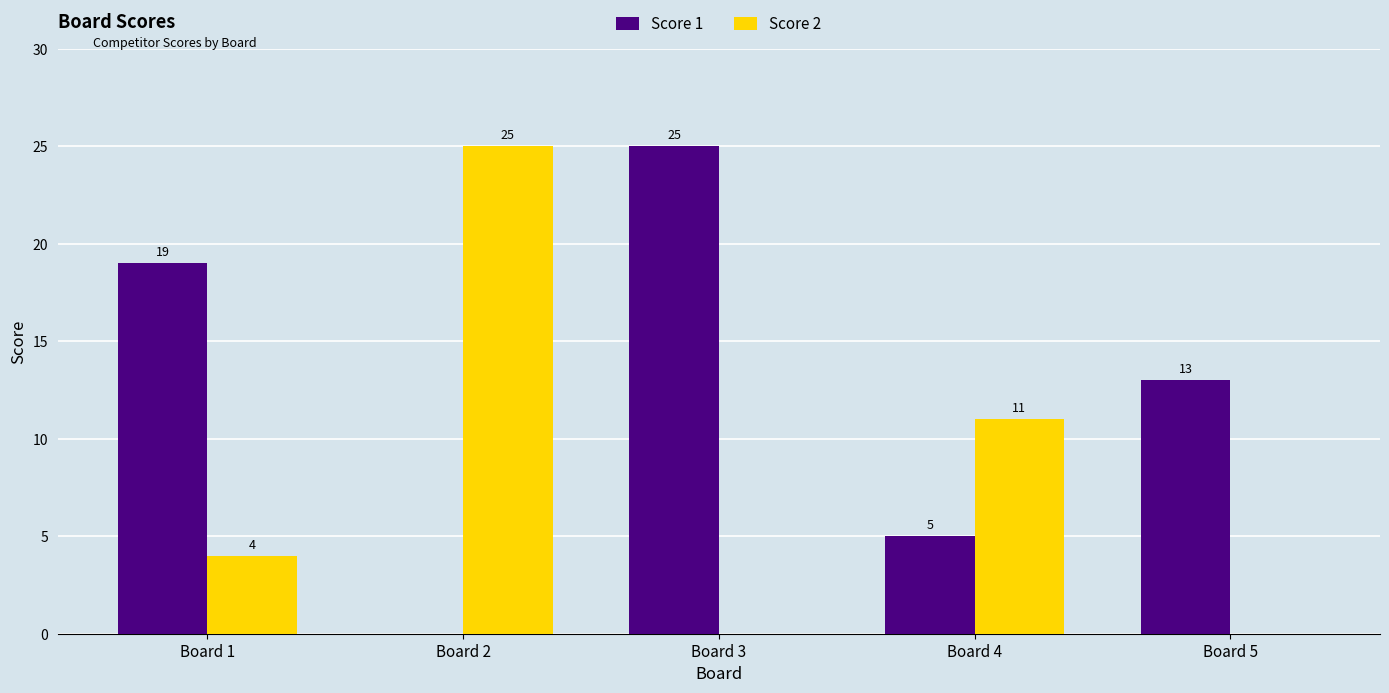

Reading right to left, extract all data points from this chart.

Score 1: 13	5	25	0	19
Score 2: 0	11	0	25	4